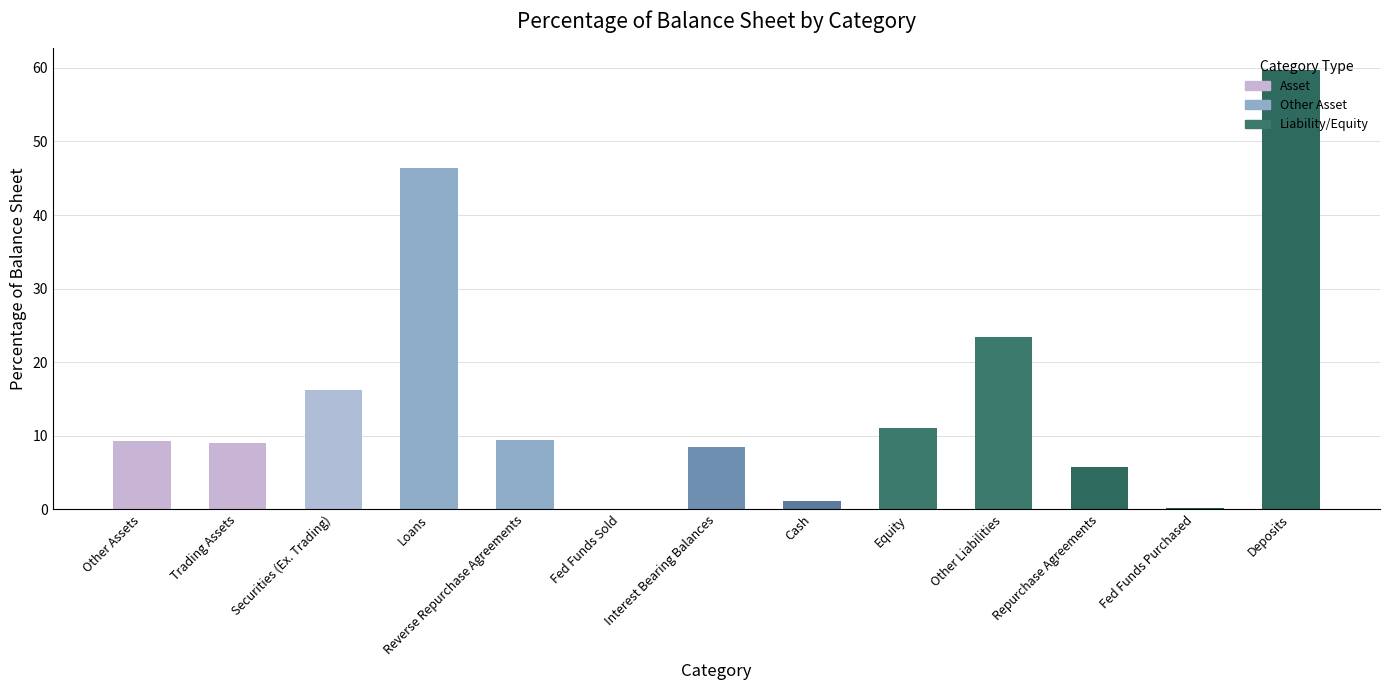

What is the sum of the values at Other Liabilities and Interest Bearing Balances?

31.9